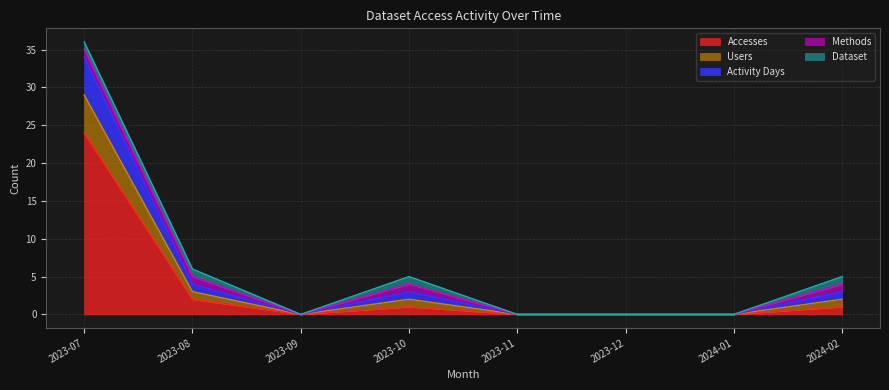

Does the chart have visible grid lines?

Yes